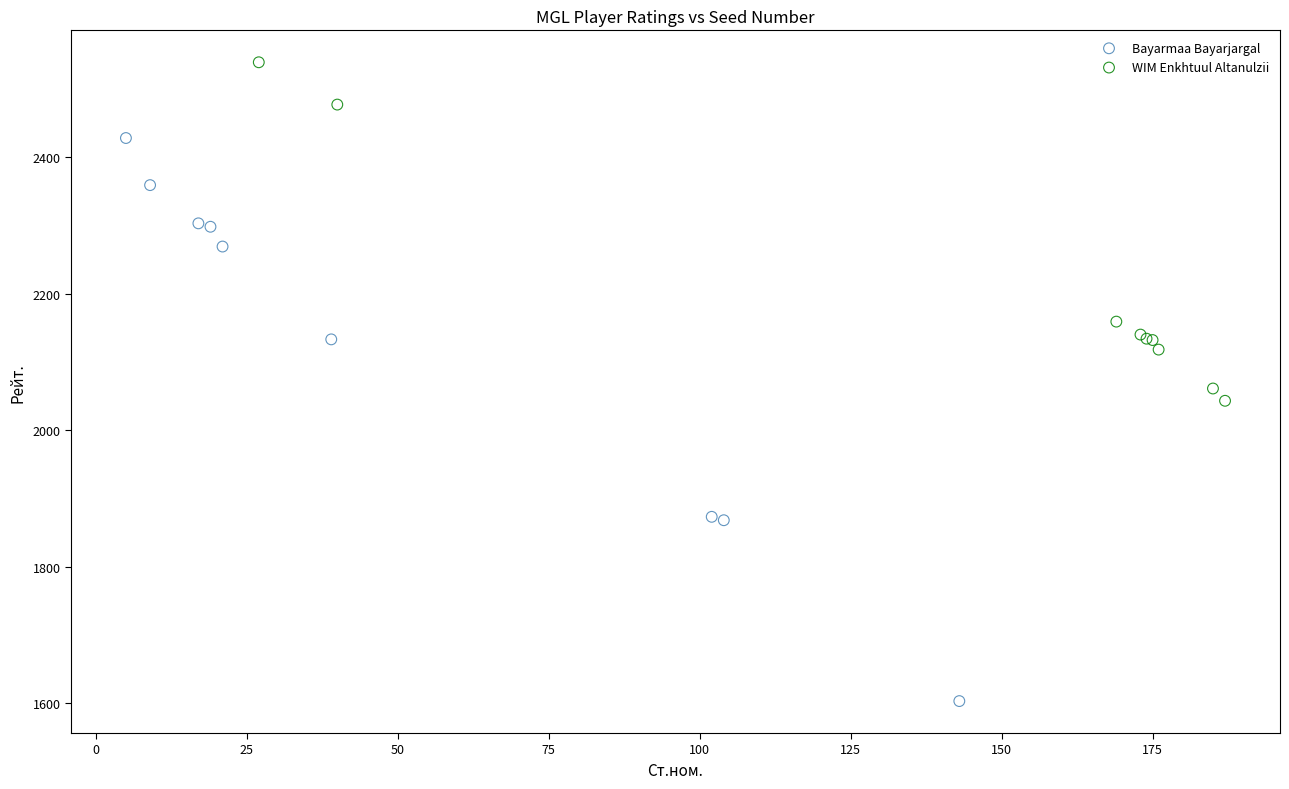

What are all the series names shown in the legend?

Bayarmaa Bayarjargal, WIM Enkhtuul Altanulzii